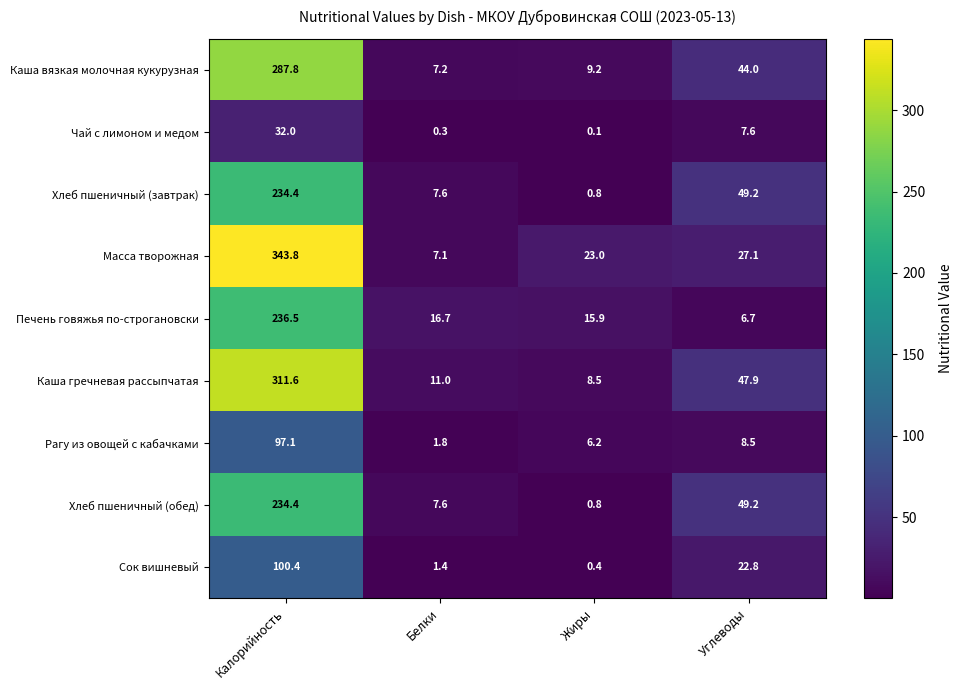

How many distinct data groups are displayed?

9